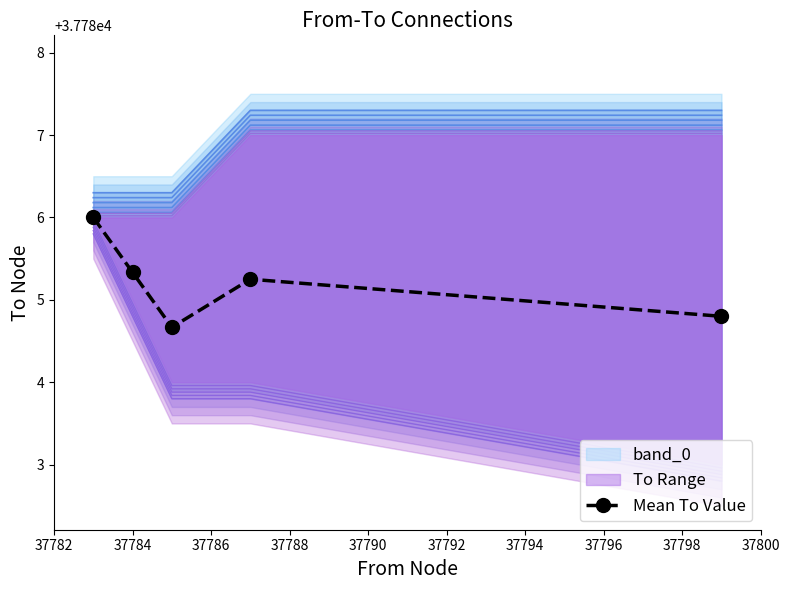

How many lines are shown in the chart?

1